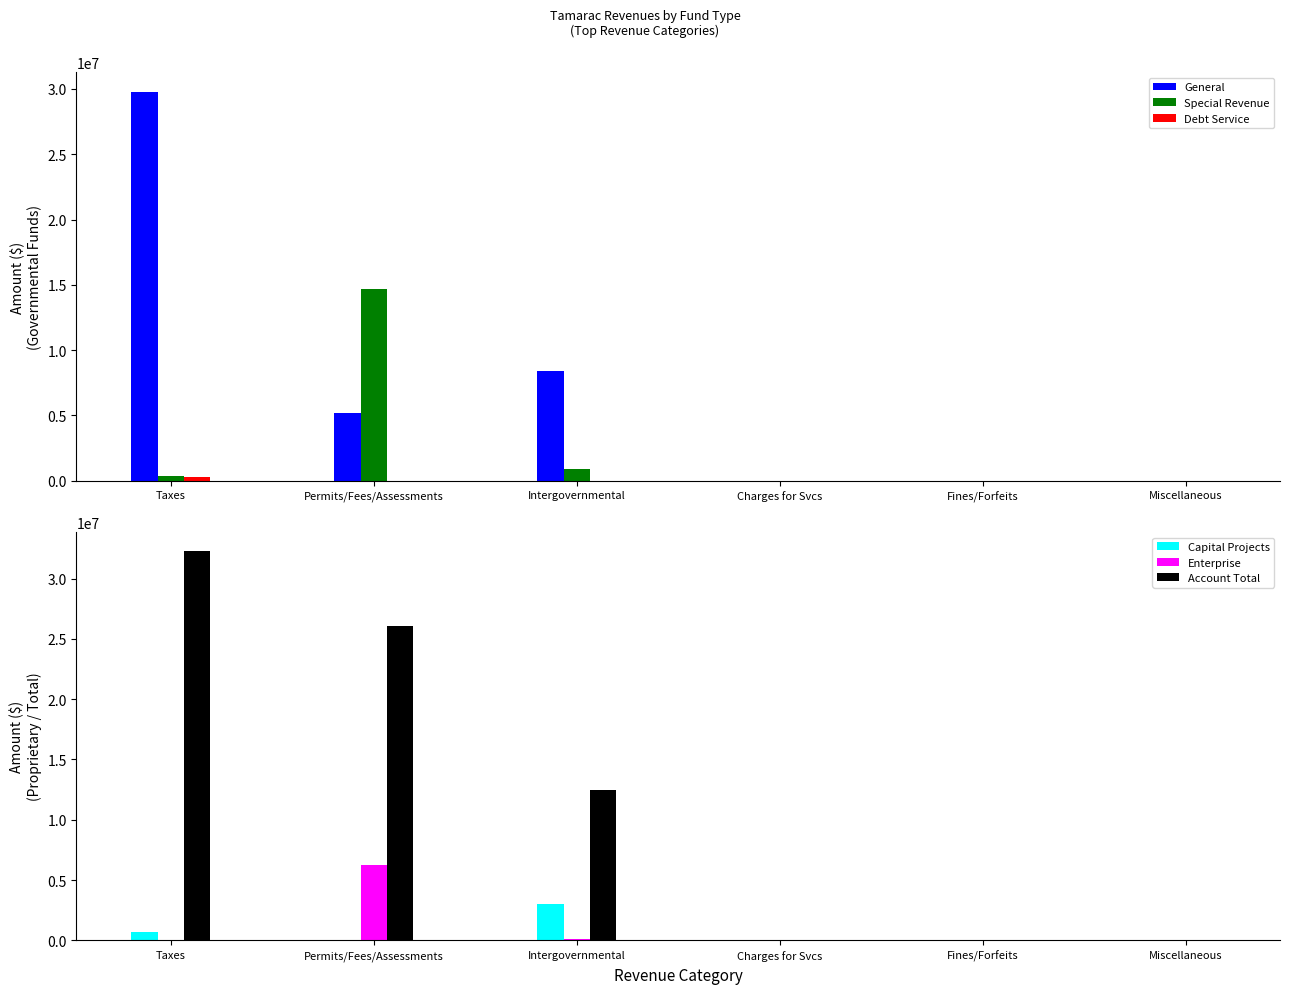

At which label is General closest to 14885820?

Intergovernmental